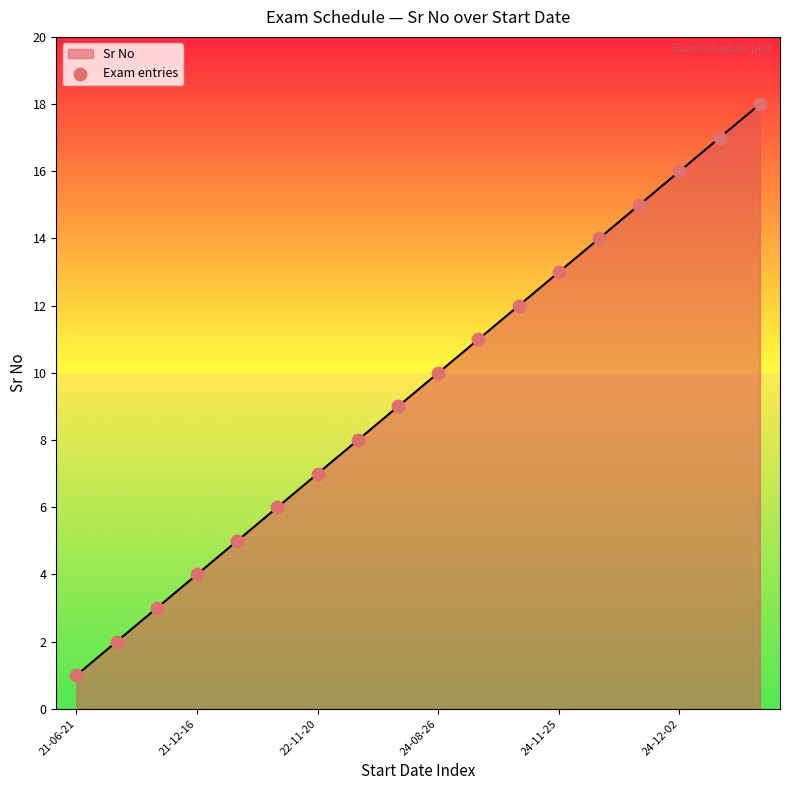

What is the greatest value displayed?

18